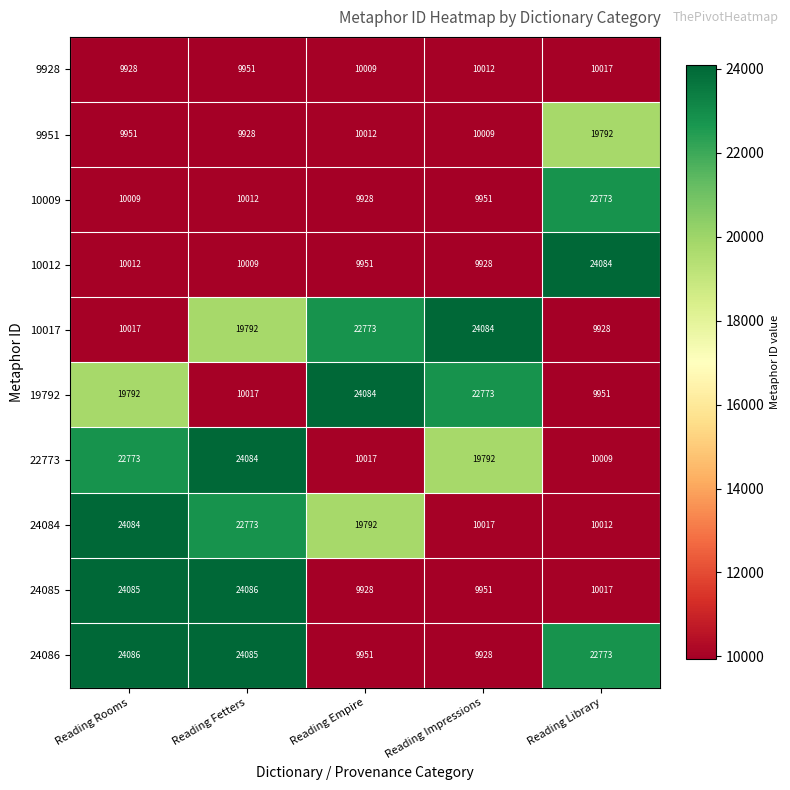

Which series has the largest total across all categories?

24086